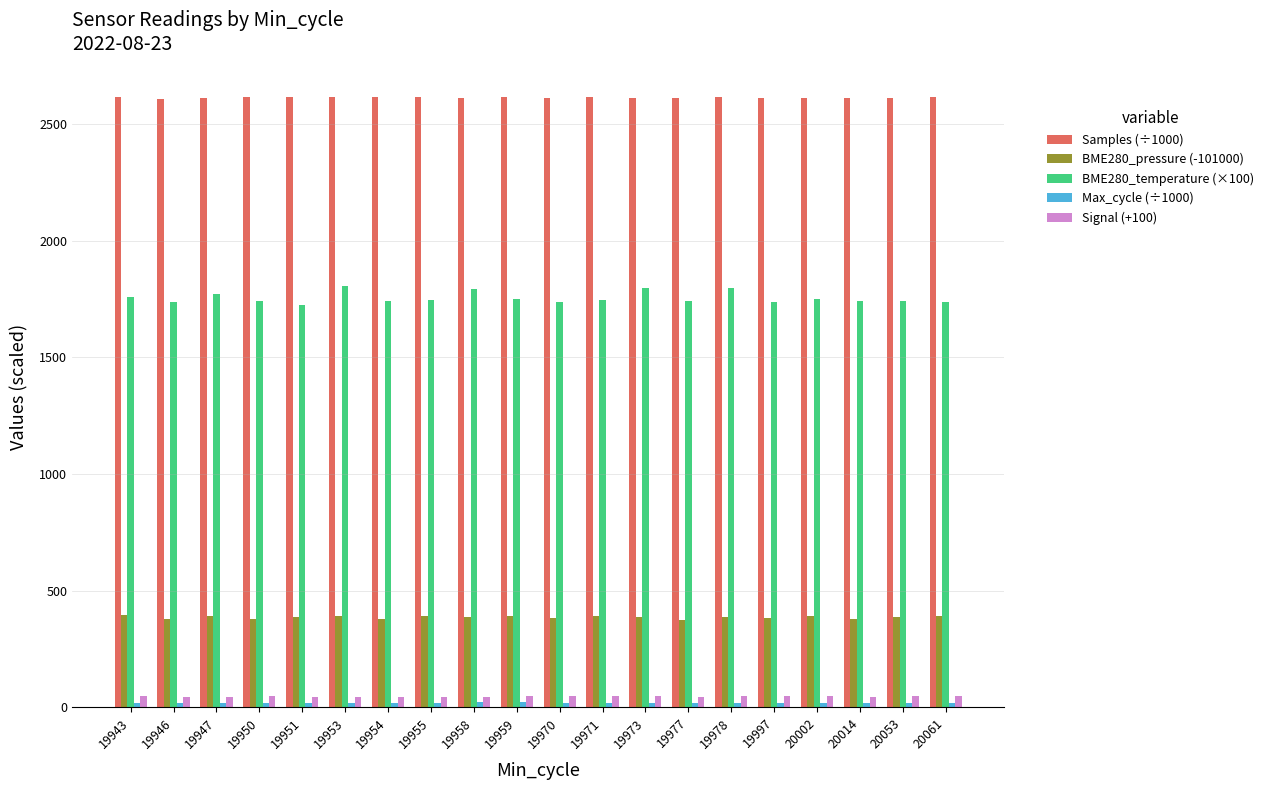

At how many categories does at least one series exceed 1439?

20